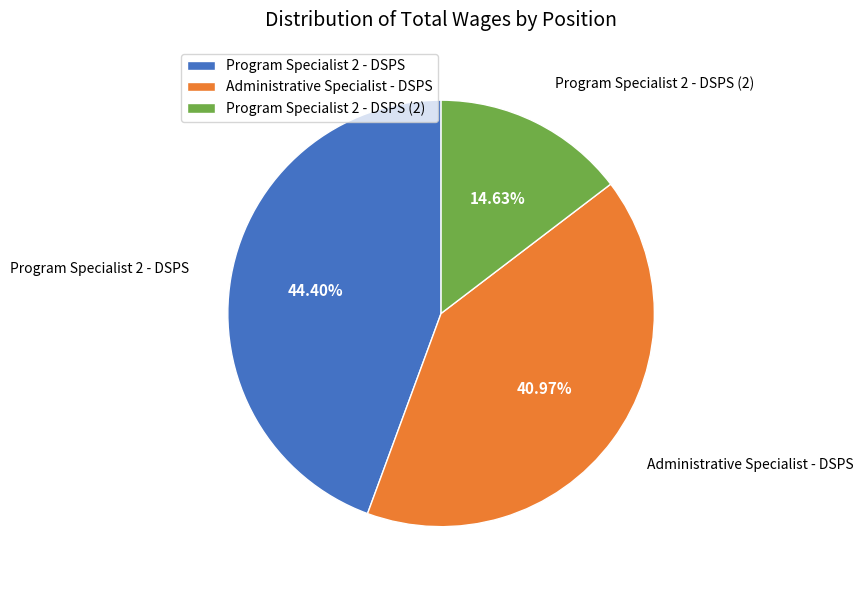

Is Program Specialist 2 - DSPS the majority of the pie?

No